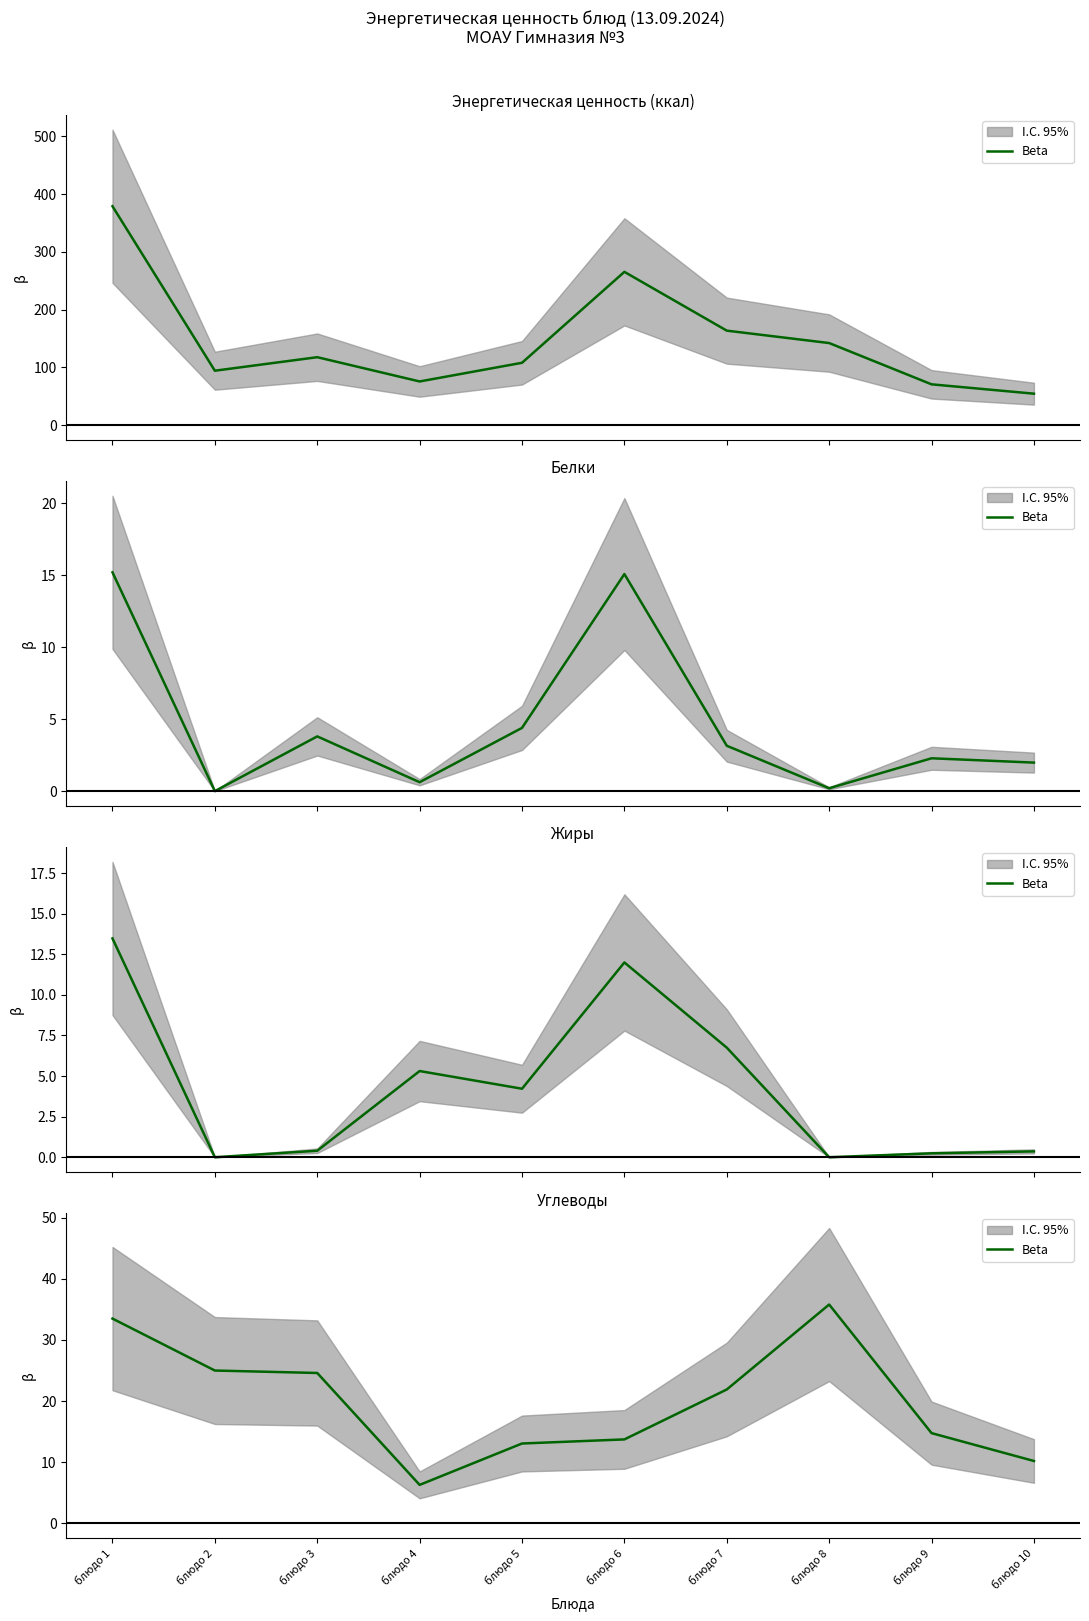

What is the sum of the values at блюдо 3 and блюдо 7?

46.5